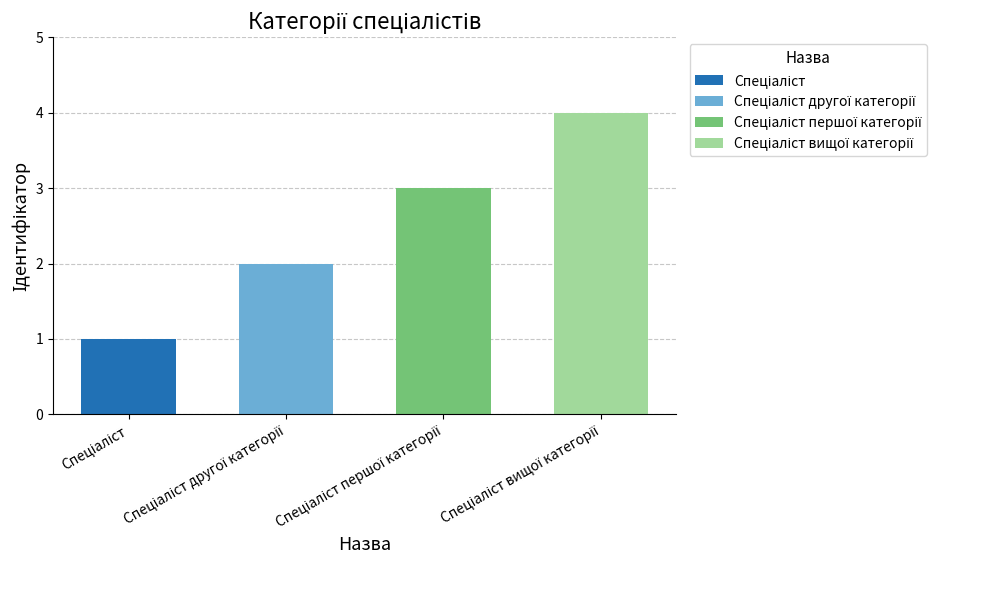

What is the minimum value shown in the chart?

1